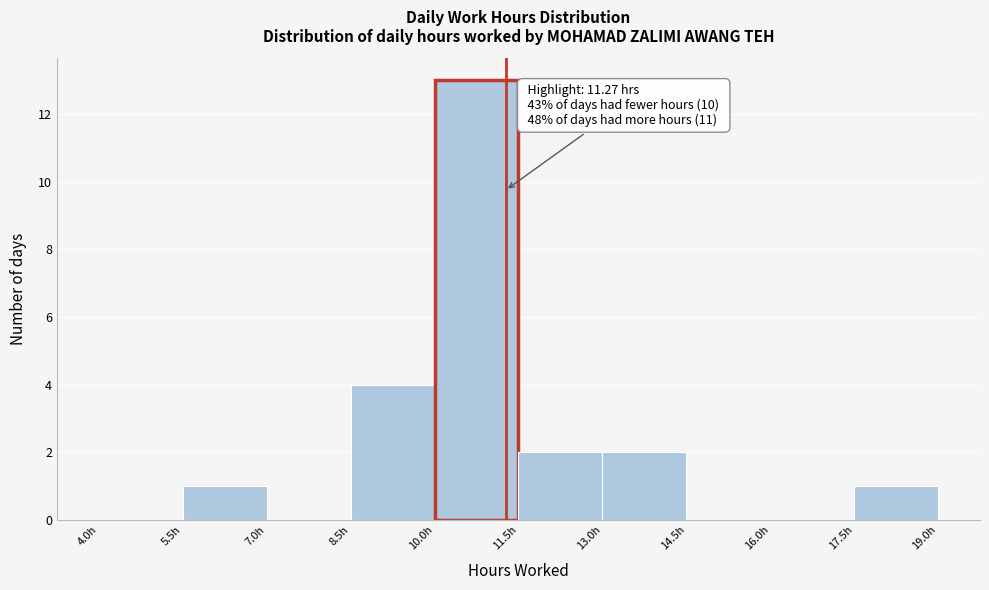

Over which range of the x-axis is the bar tallest?

10.0 to 11.5